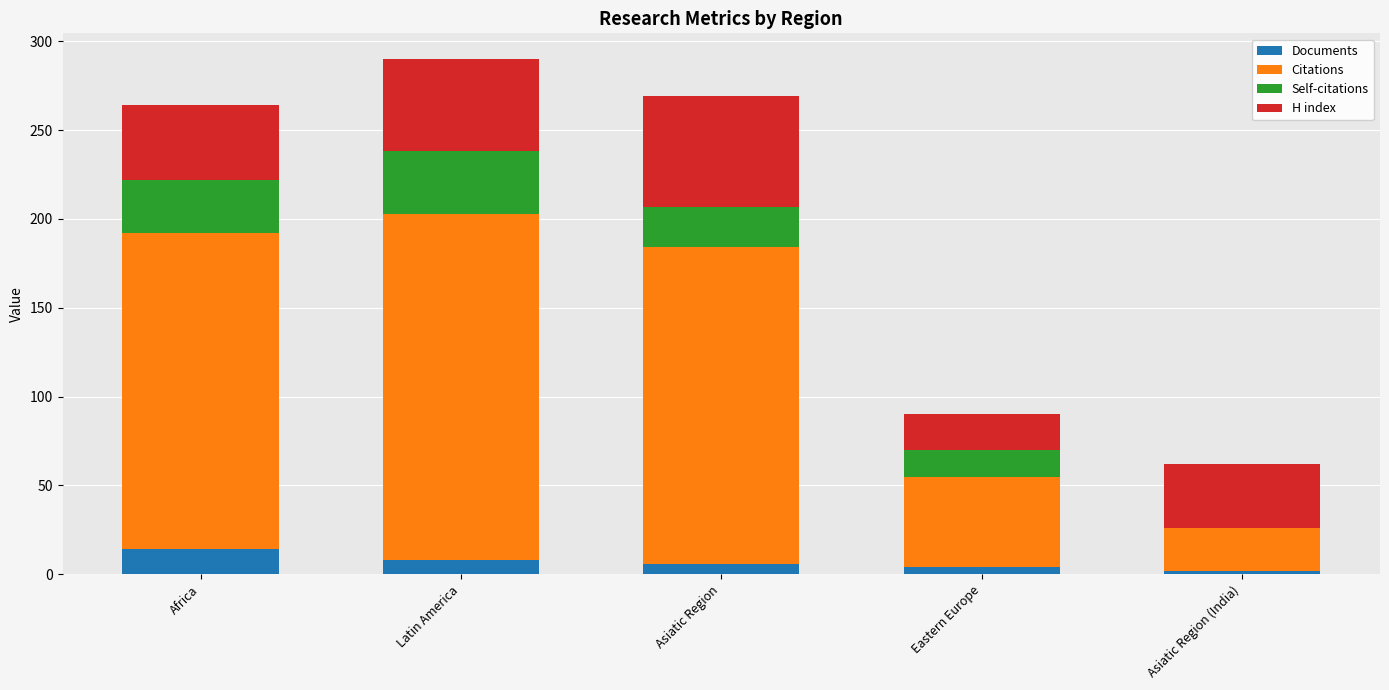

What value does the Documents series have at Latin America?

8